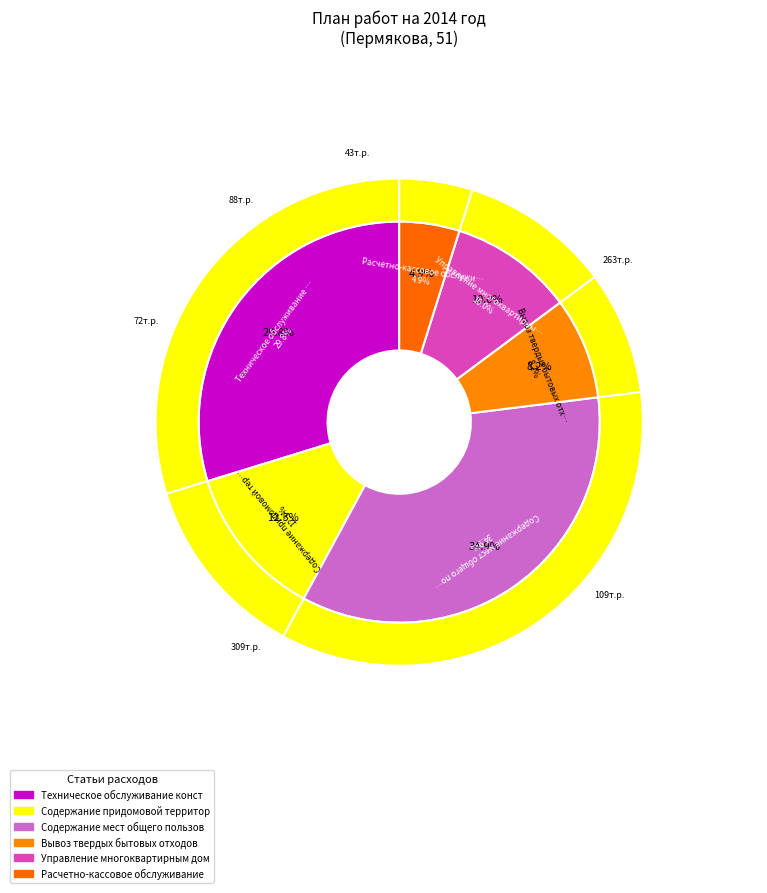

Does Техническое обслуживание конструктивных элементов represent more than half of the total?

No